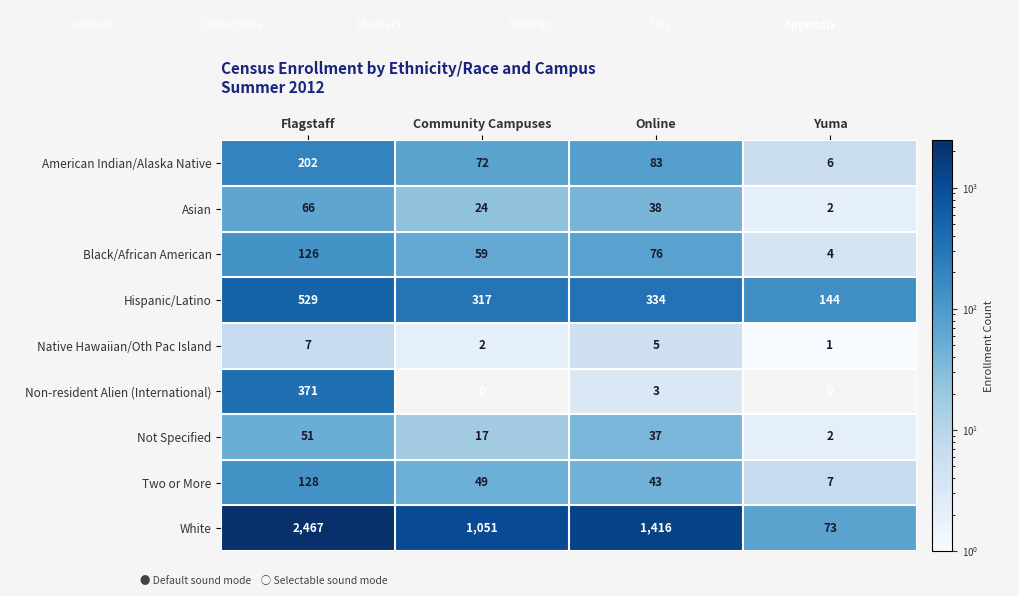

What is the maximum value shown in the chart?

2467